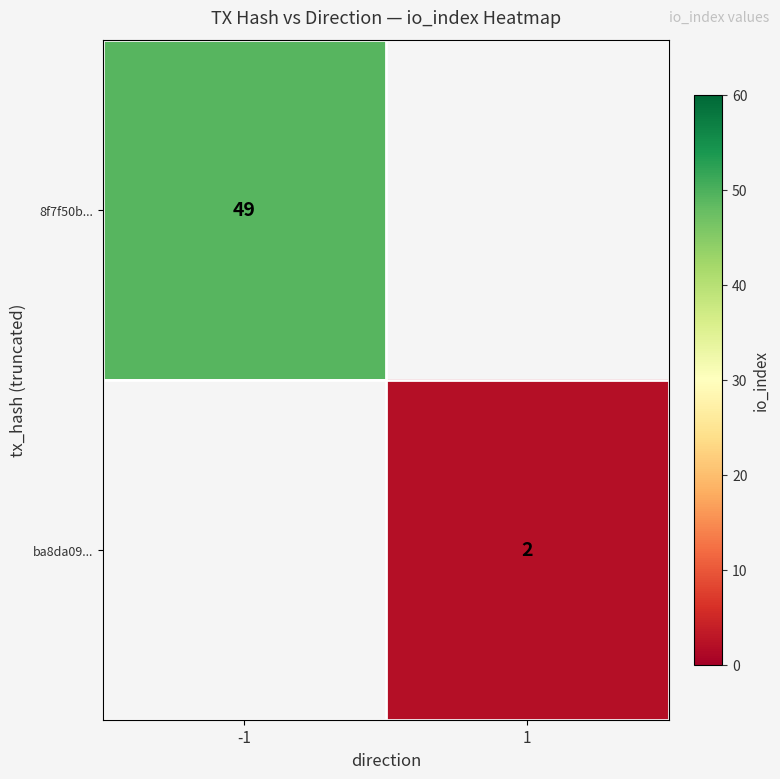

Is it true that ba8da09... equals 4 at 1?

False